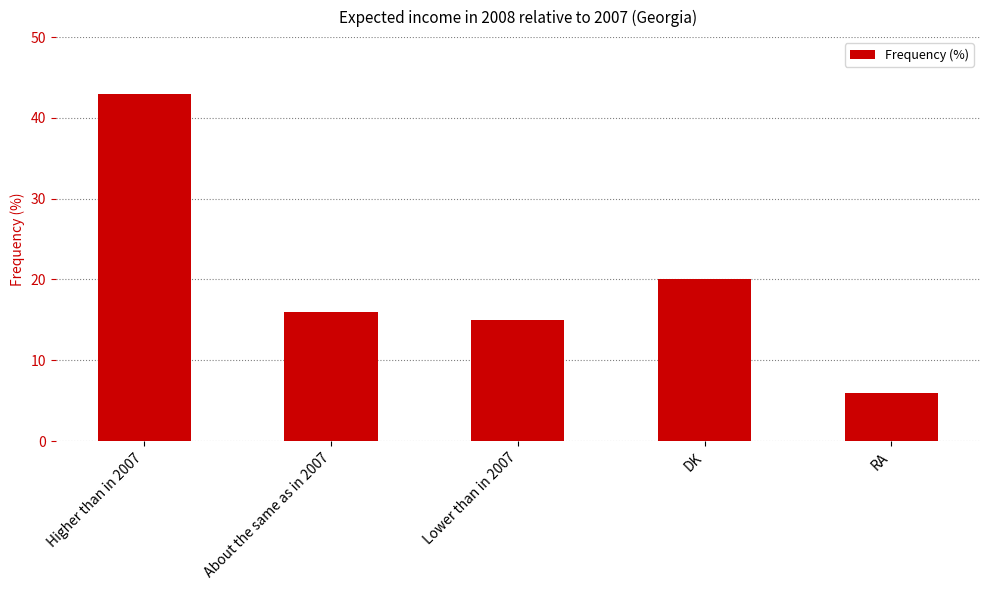

What is the average value?

20